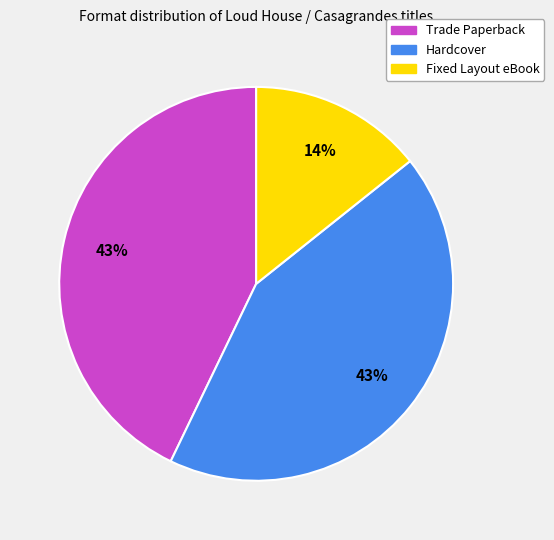

To the nearest percent, what is the average slice percentage?

33%